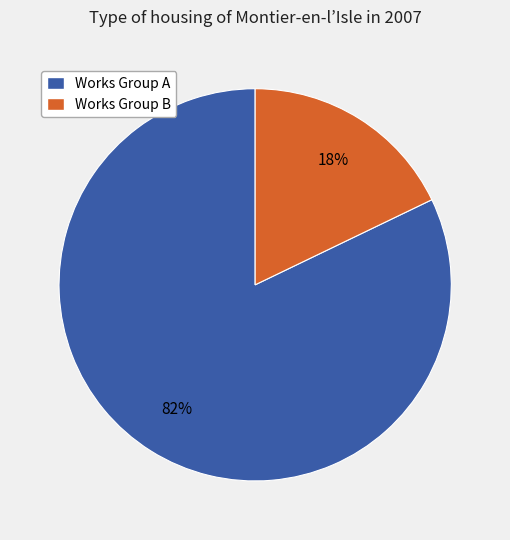

What is the smallest slice in the pie chart?

Works Group B